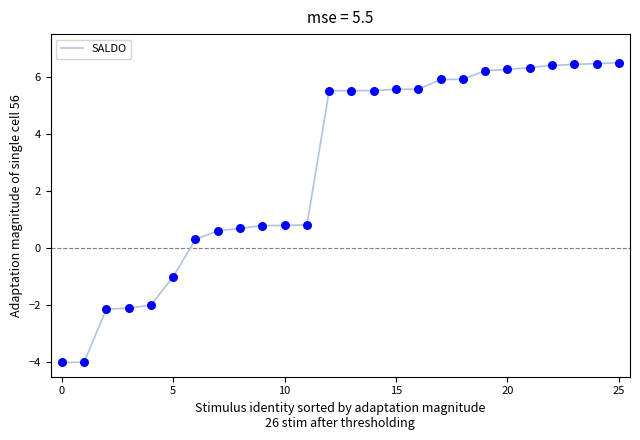

What is the difference between the maximum and minimum values?

10.5